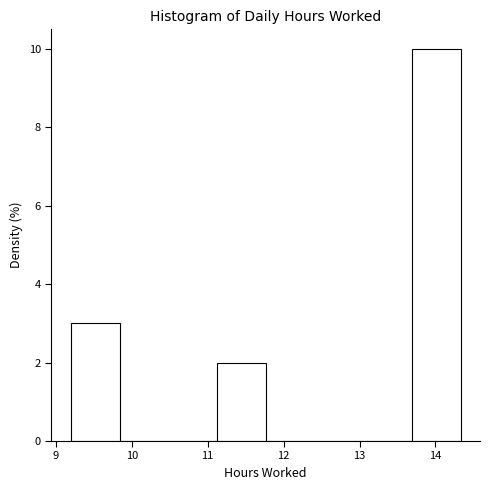

Reading left to right, list every bar in this chart as the range it spans on the x-axis followed by its height. Neither the bar edges nor the heights are printed on the chart, so give them approximately, as read against the axes.

9.2 to 9.8: 3
9.8 to 10.5: 0
10.5 to 11.1: 0
11.1 to 11.8: 2
11.8 to 12.4: 0
12.4 to 13.0: 0
13.0 to 13.7: 0
13.7 to 14.3: 10